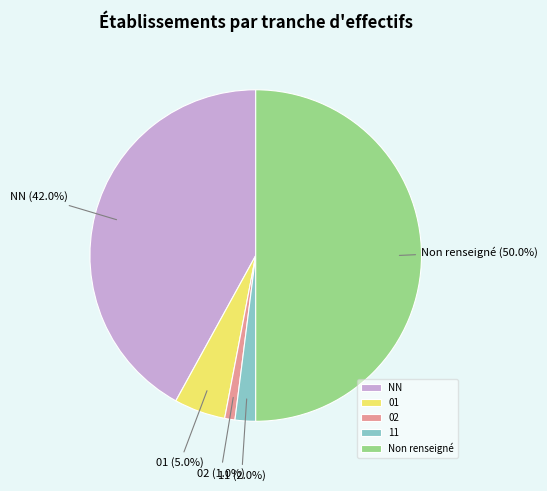

How many slices are in this pie chart?

5